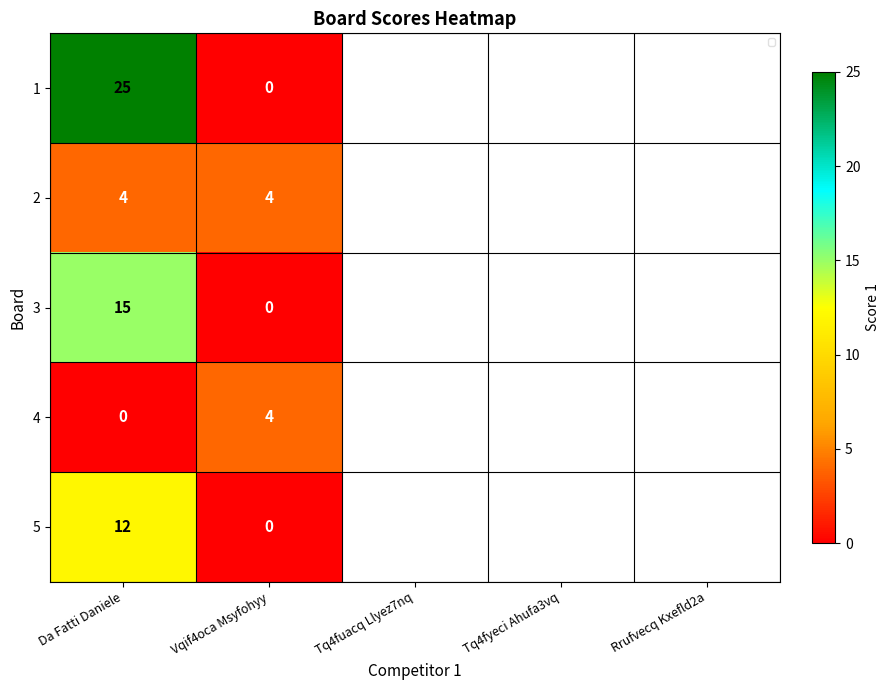

Which category has the lowest value across all series?

Vqif4oca Msyfohyy